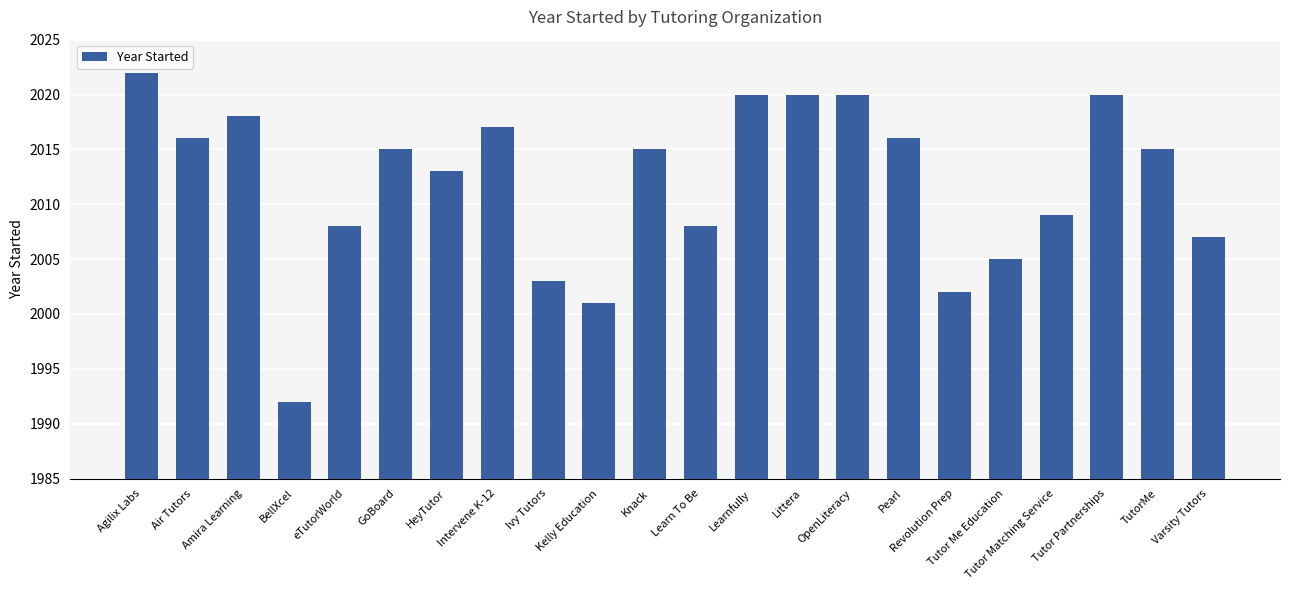

What is the smallest value displayed?

1992